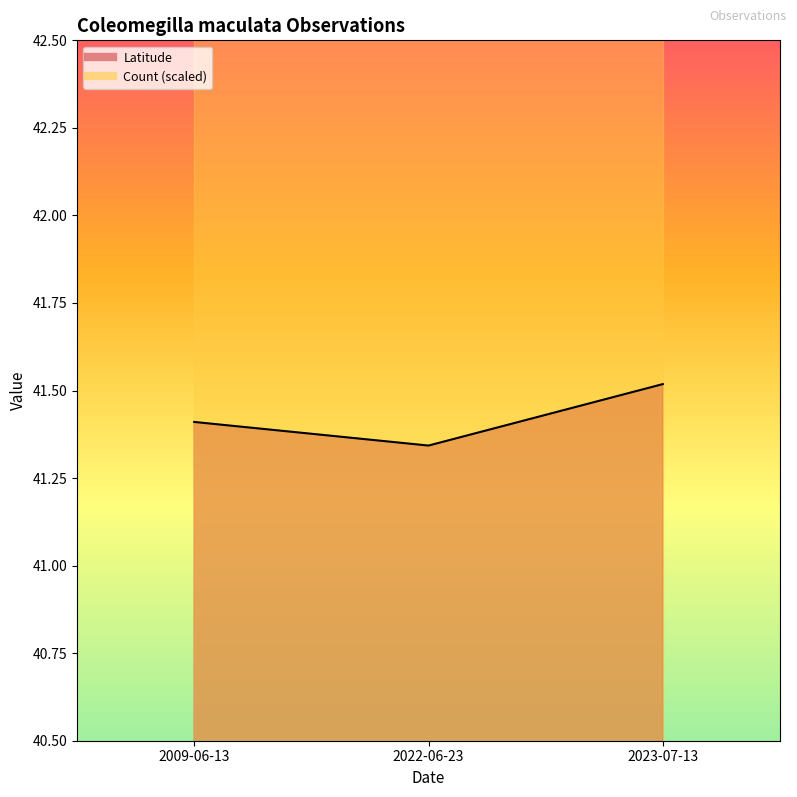

The value at 2009-06-13 is 41.4. True or false?

True